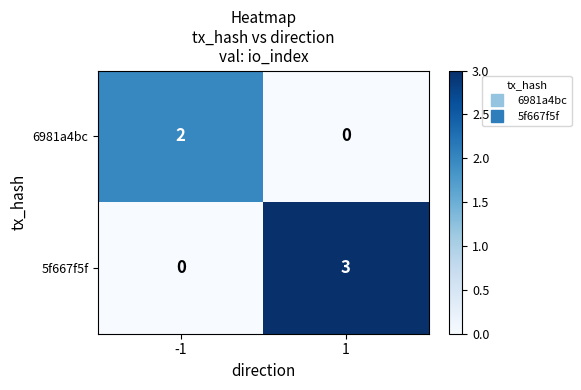

What is the difference between the 5f667f5f values at 1 and -1?

3